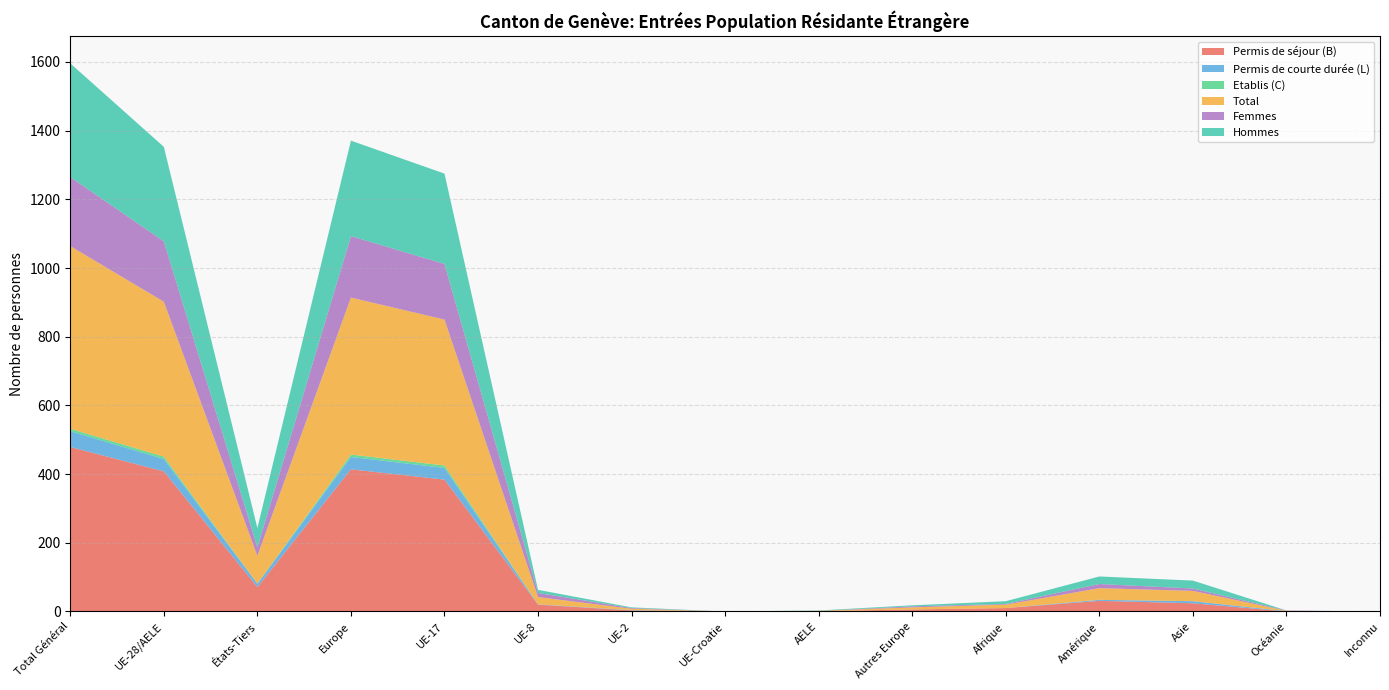

Reading left to right, transcribe all the data shown in this chart.

Permis de séjour (B): 479	408	71	414	384	20	3	0	1	6	10	31	24	0	0
Permis de courte durée (L): 46	36	10	36	34	1	1	0	0	0	0	3	6	1	0
Etablis (C): 7	7	0	7	7	0	0	0	0	0	0	0	0	0	0
Total: 532	451	81	457	425	21	4	0	1	6	10	34	30	1	0
Femmes: 201	176	25	179	162	12	2	0	0	3	2	12	7	1	0
Hommes: 331	275	56	278	263	9	2	0	1	3	8	22	23	0	0